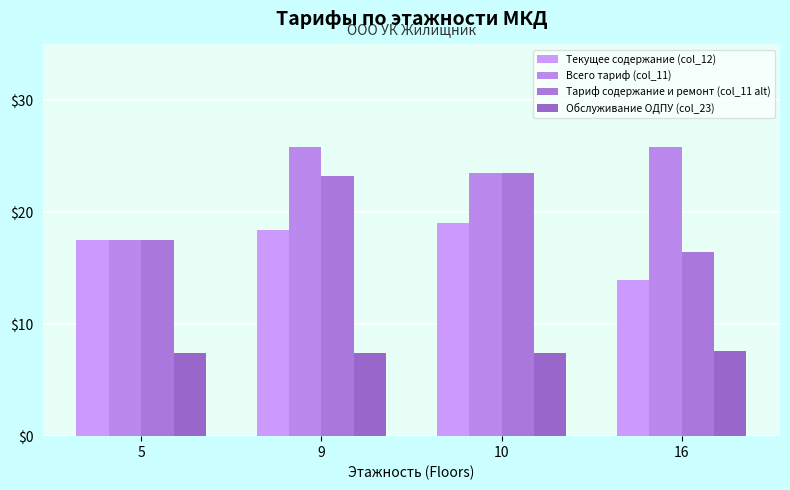

What is the value of the Всего тариф (col_11) bar at the 4th from the left?

25.9